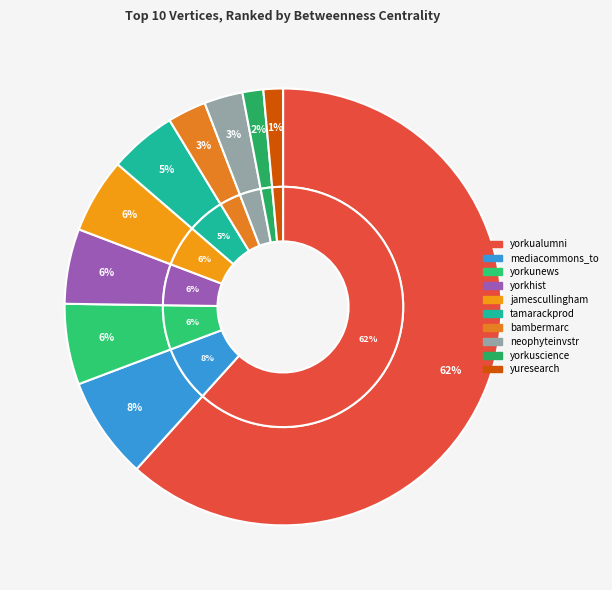

True or false: tamarackprod accounts for 5% of the total.

True